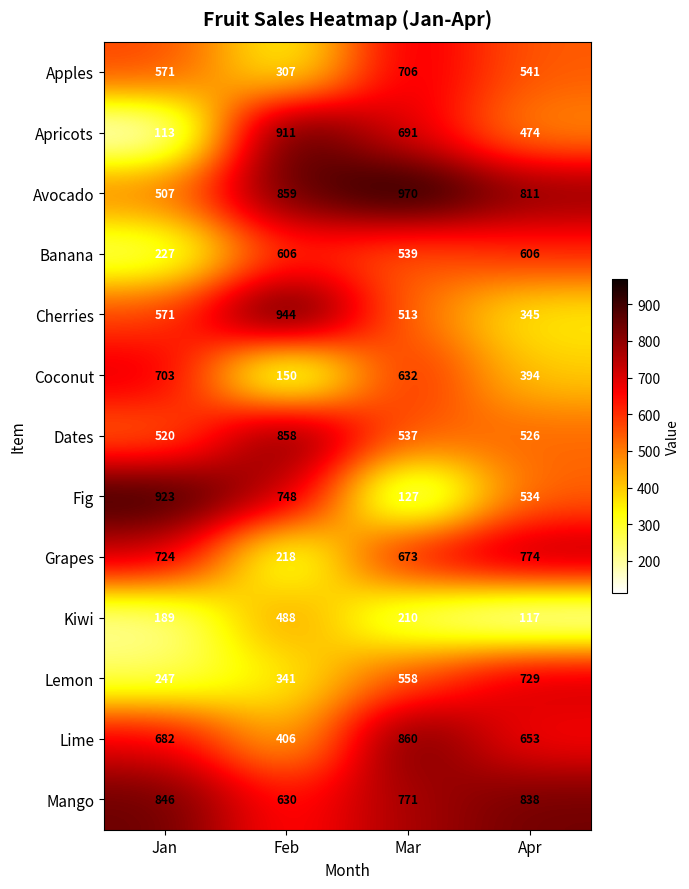

Which series has the largest total across all categories?

Avocado